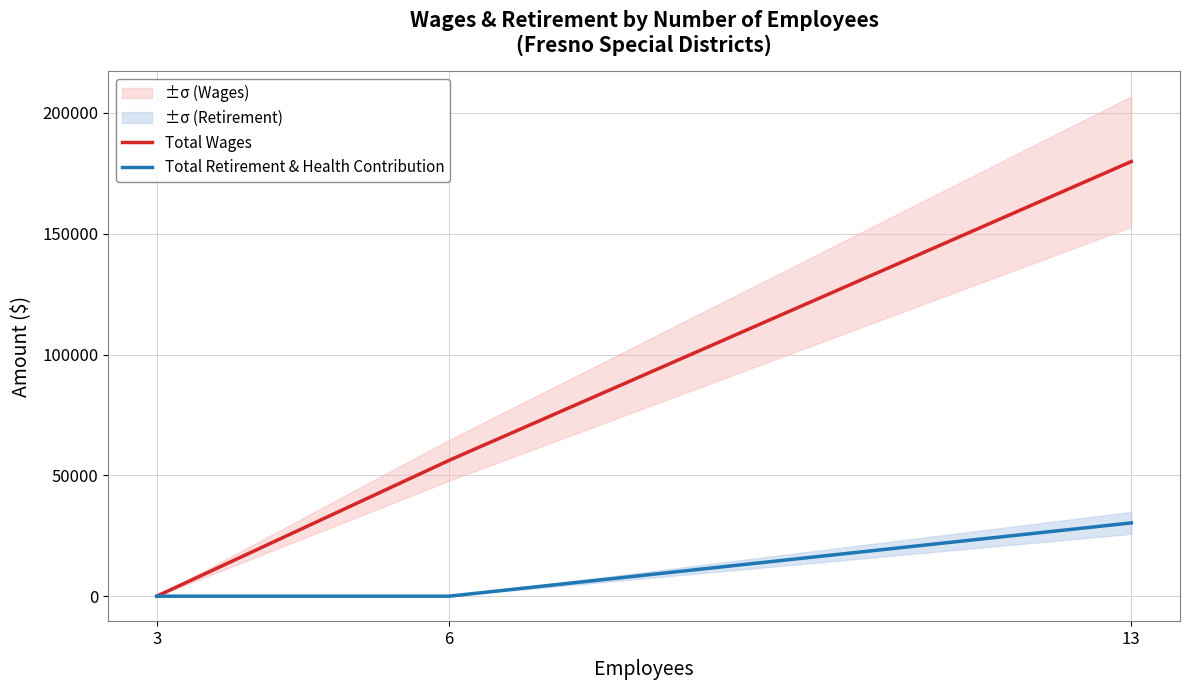

What is the value of the Total Retirement & Health Contribution point at the 3rd from the left?

30330